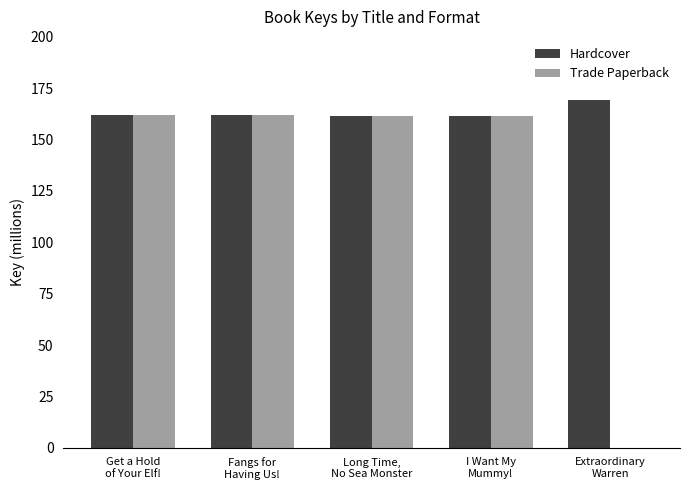

The value of Trade Paperback at Long Time,
No Sea Monster is 161.7. True or false?

True